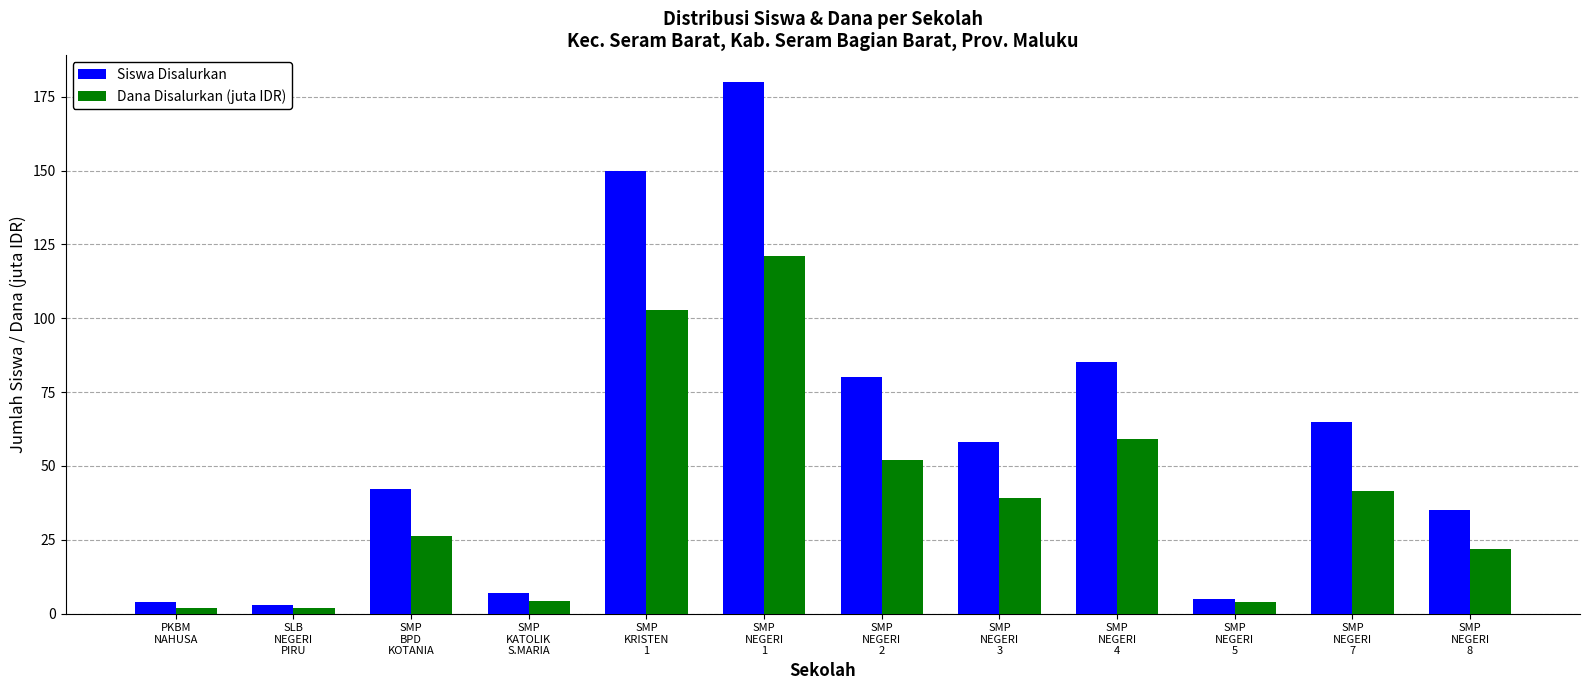

At which label does Siswa Disalurkan first exceed 58?

SMP
KRISTEN
1